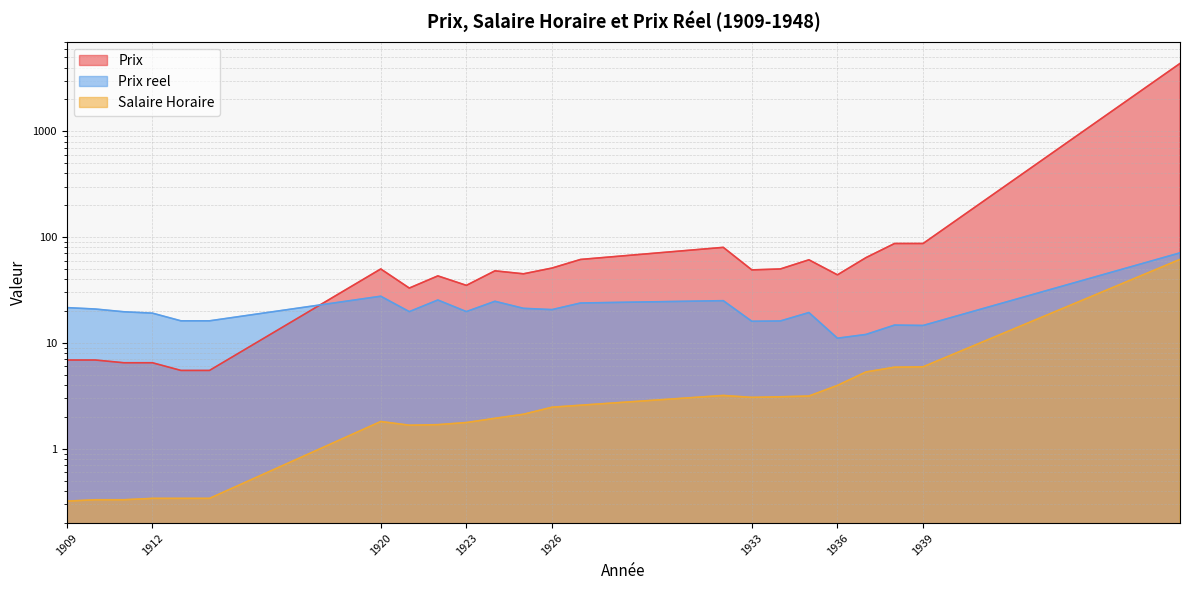

True or false: Salaire Horaire has a value of 2.7 at 1922.

False